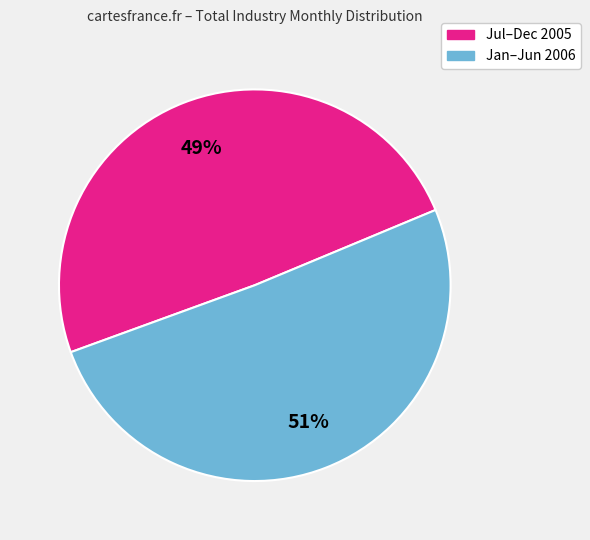

Does any single category account for the majority?

Yes